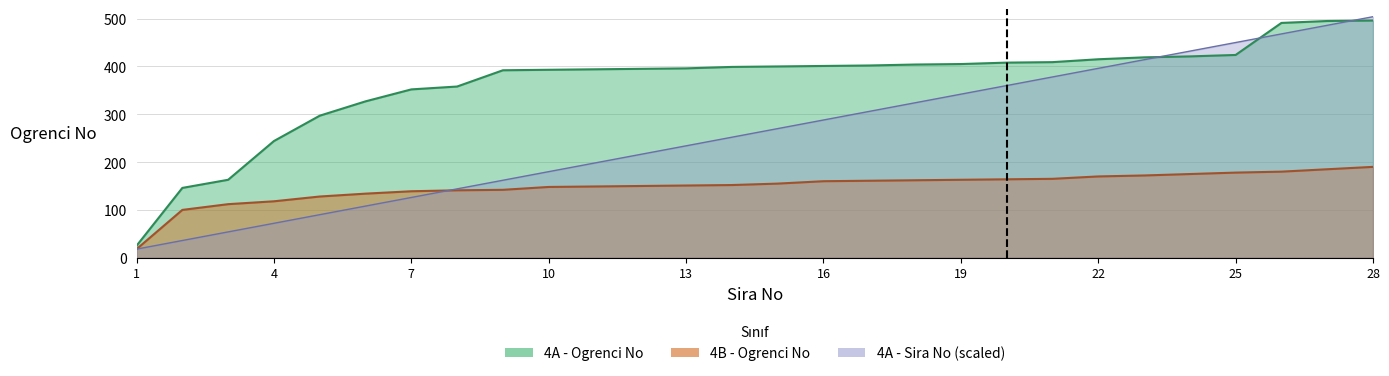

What is the difference between the highest and lowest values at 3?

109